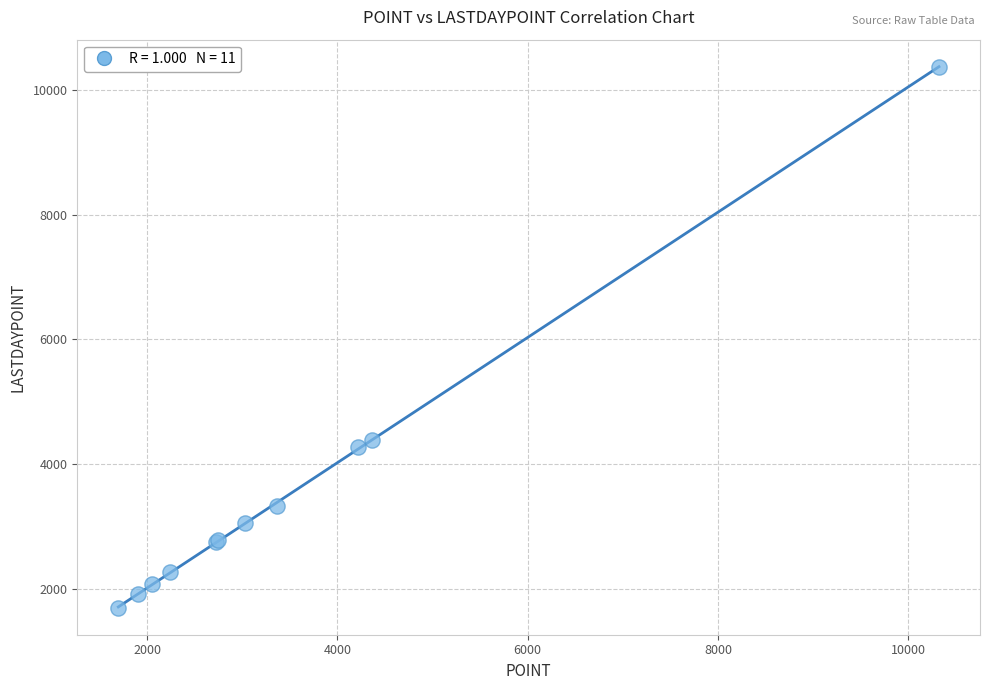

What Y value in the scatter plot is closest to 6033?

4388.8